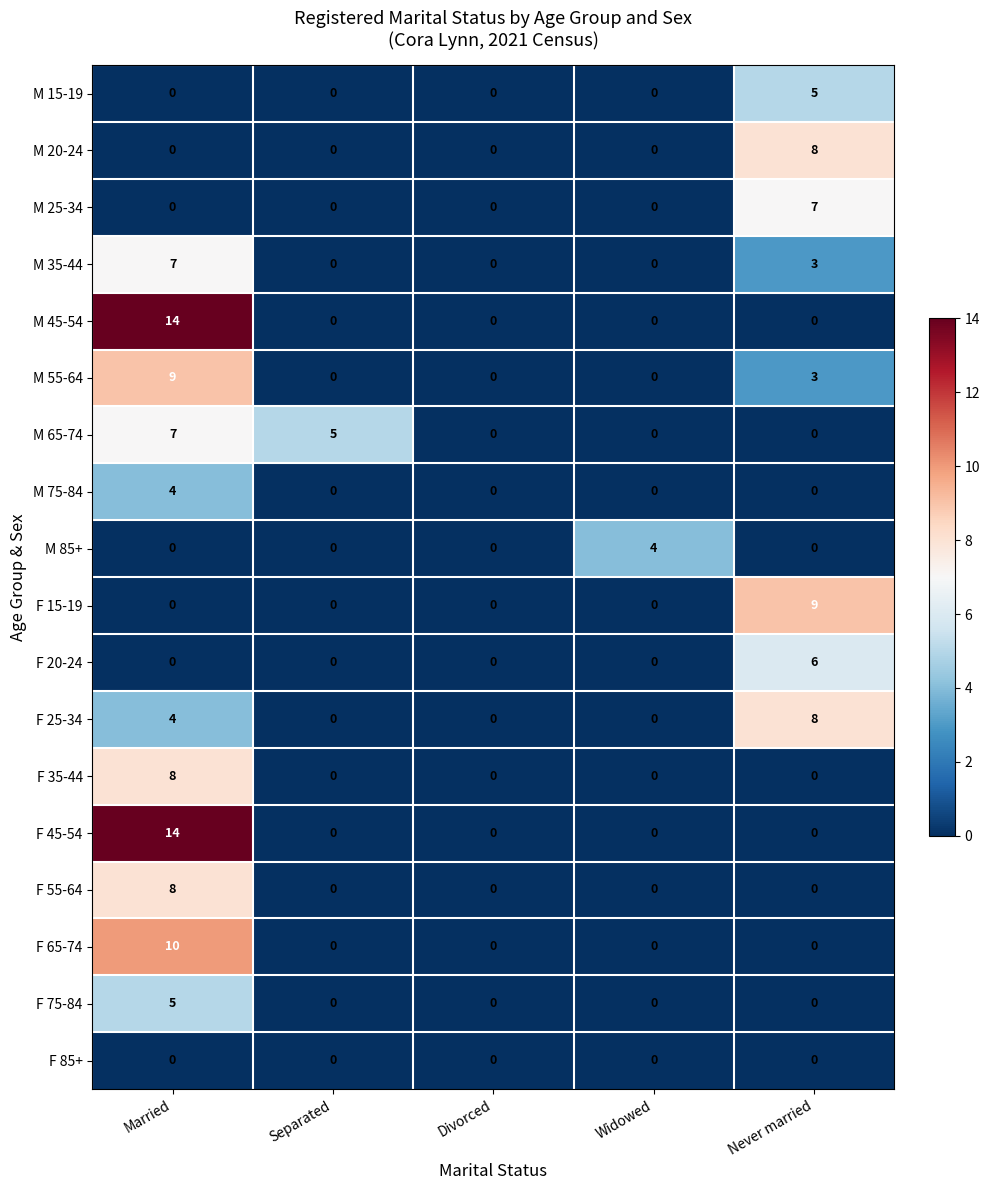

At which category is the sum across all series the highest?

Married